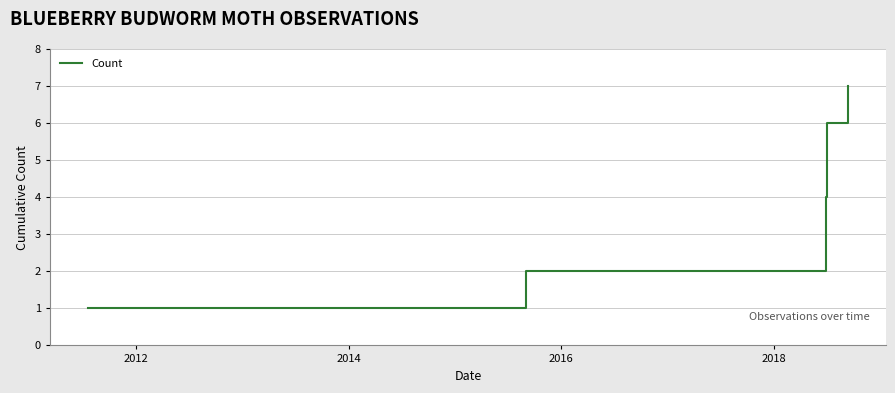

True or false: the data has more than 2 interior local peaks.

False